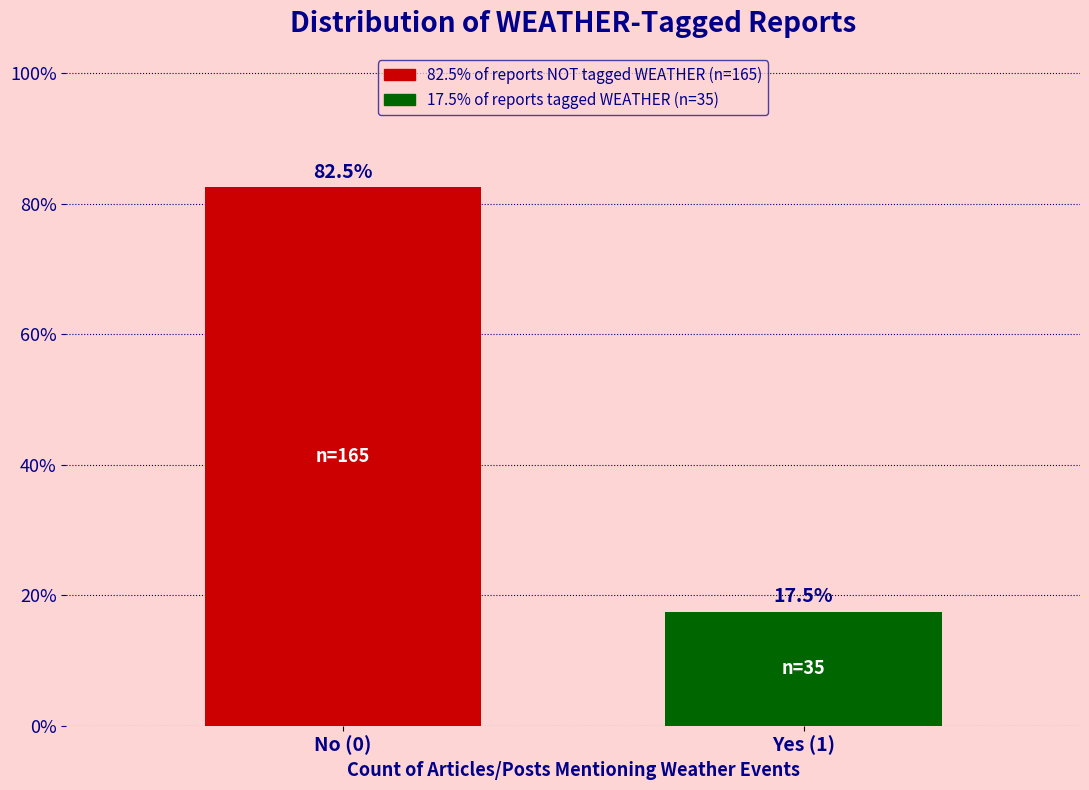

Reading right to left, transcribe all the data shown in this chart.

17.5	82.5